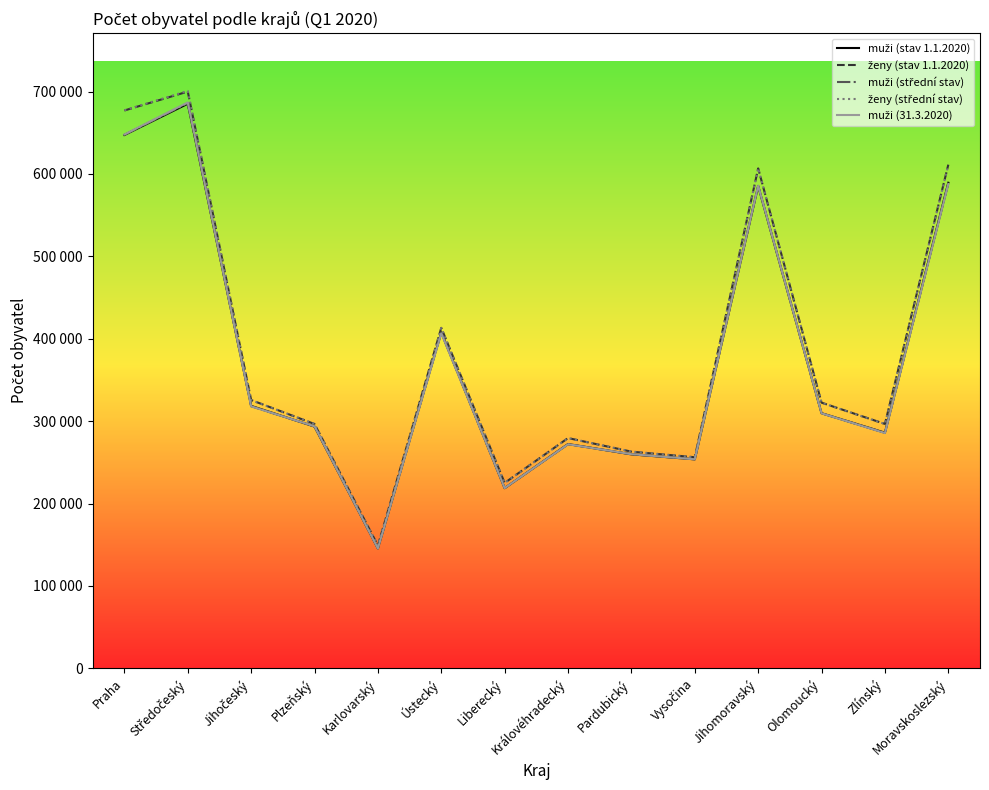

Which series has the largest total across all categories?

ženy (střední stav)